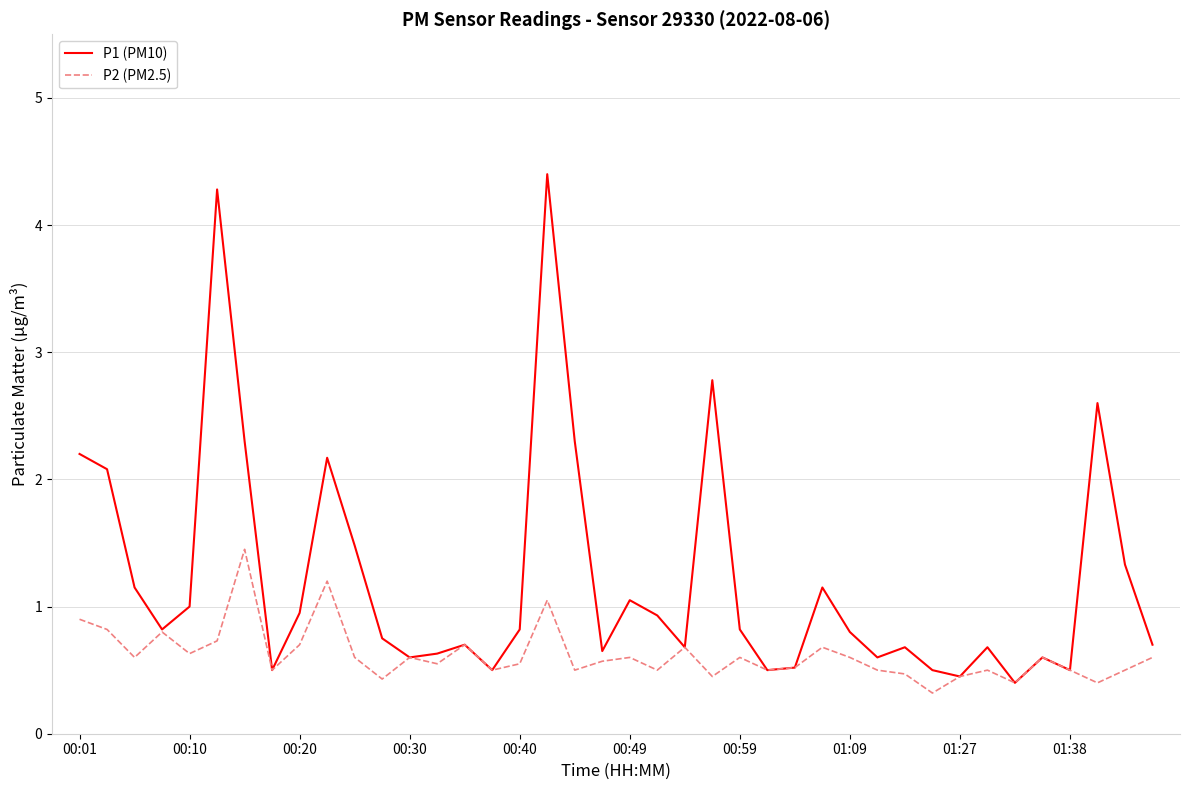

How many interior local valleys does the P1 (PM10) series have?

11